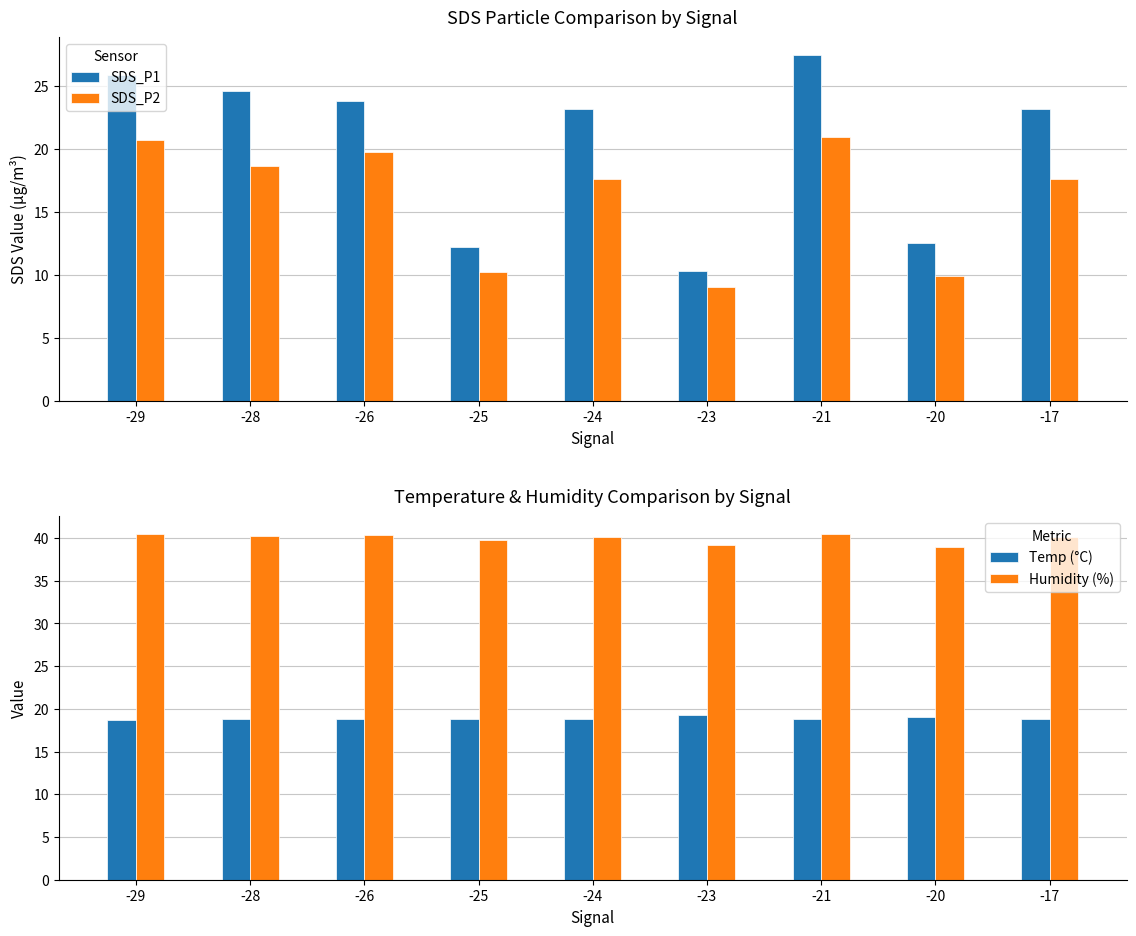

Count the number of categories in the chart.

9